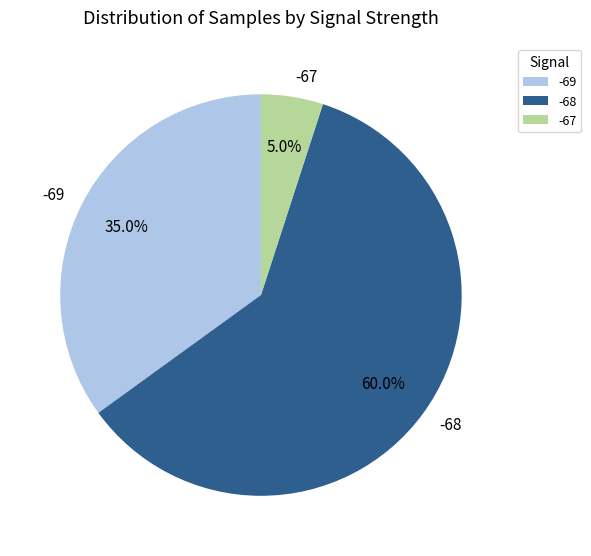

Does any single category account for the majority?

Yes